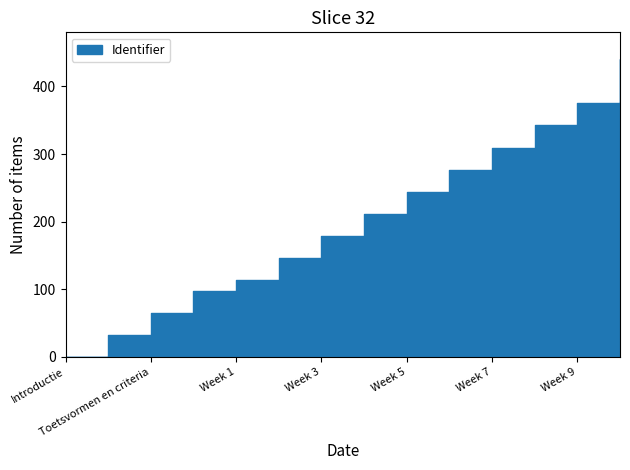

At which label does the data first exceed 211?

Week 4